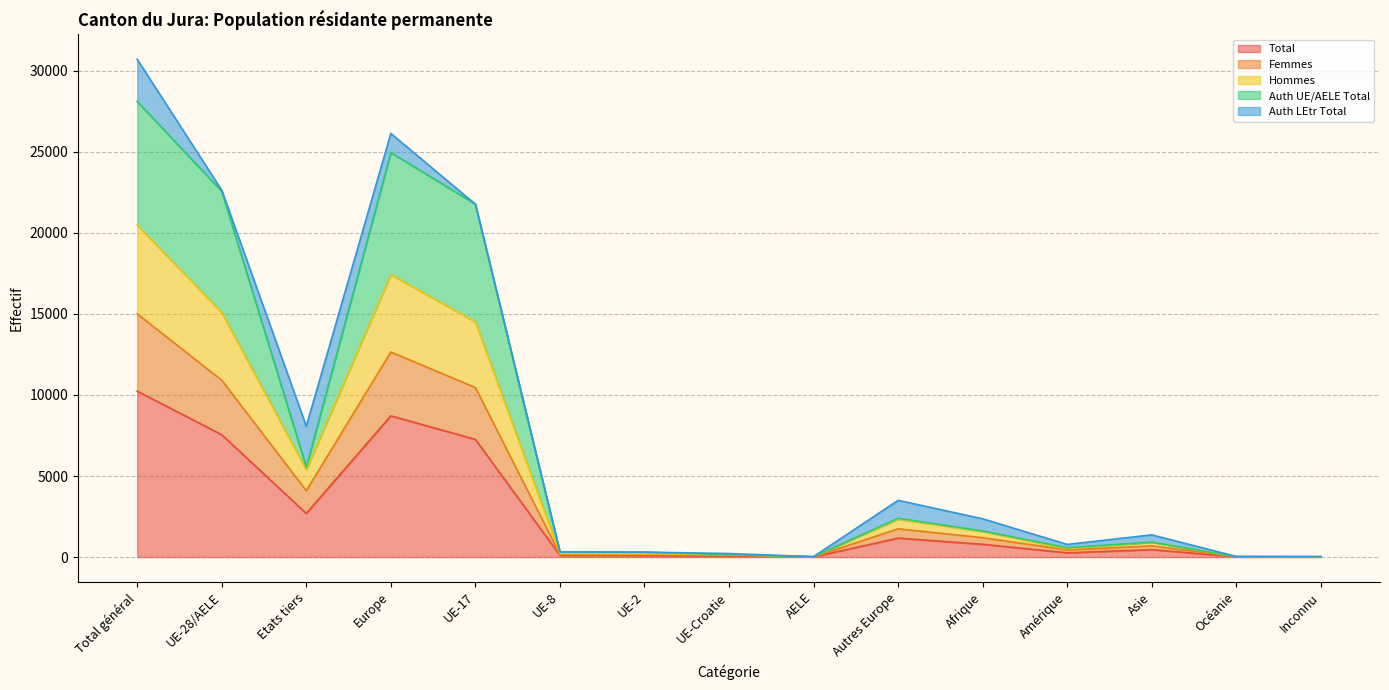

What is the label of the 13th point from the right?

Etats tiers